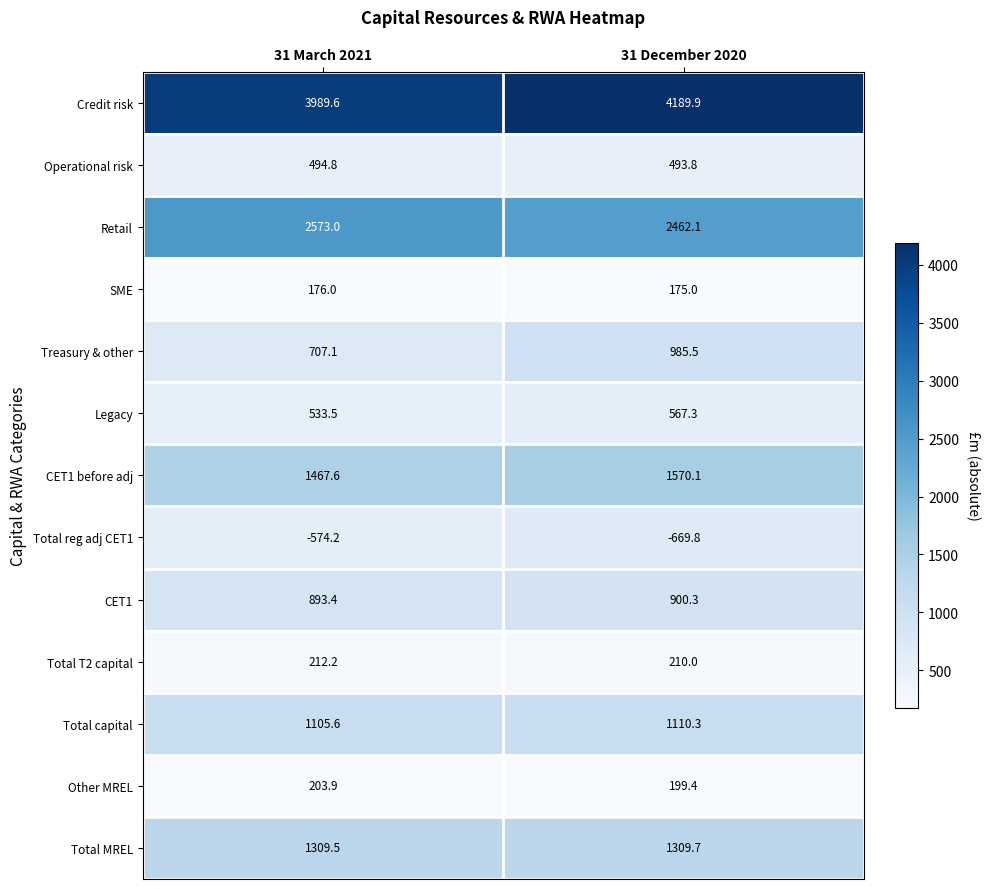

Which series has the largest range (max minus min)?

Treasury & other